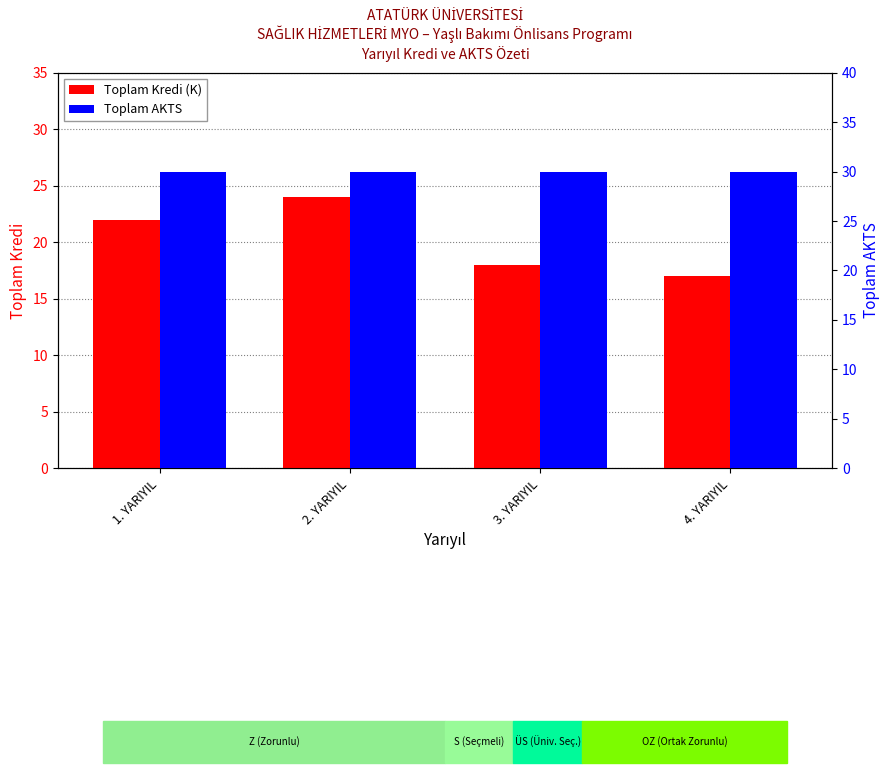

Count the number of data series in this chart.

2